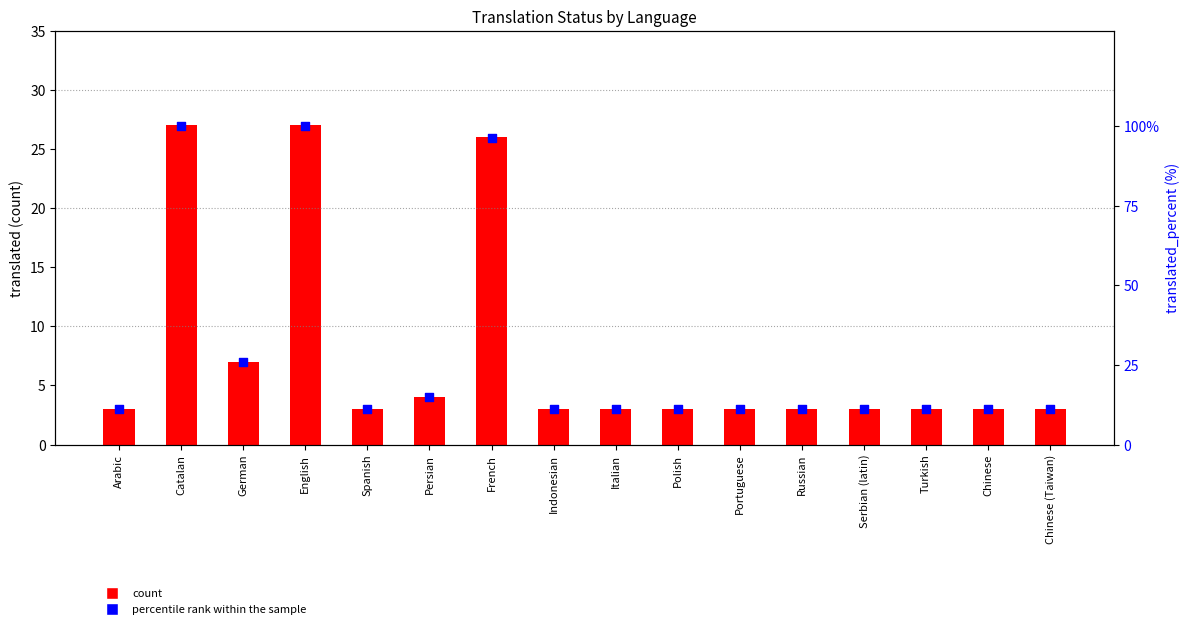

What is the total value across all series at English?

127.0